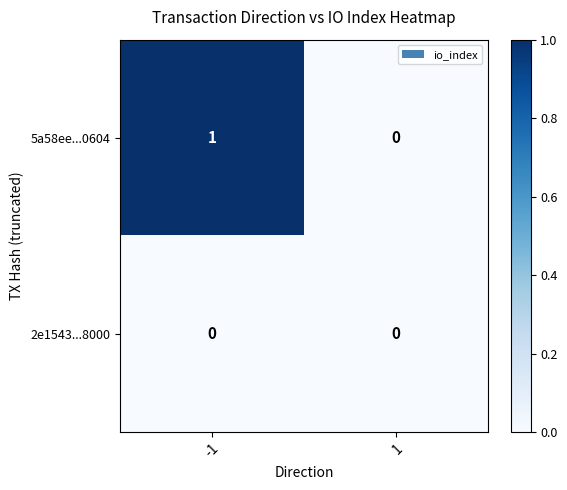

Between -1 and 1, which series saw the biggest shift?

5a58ee...0604